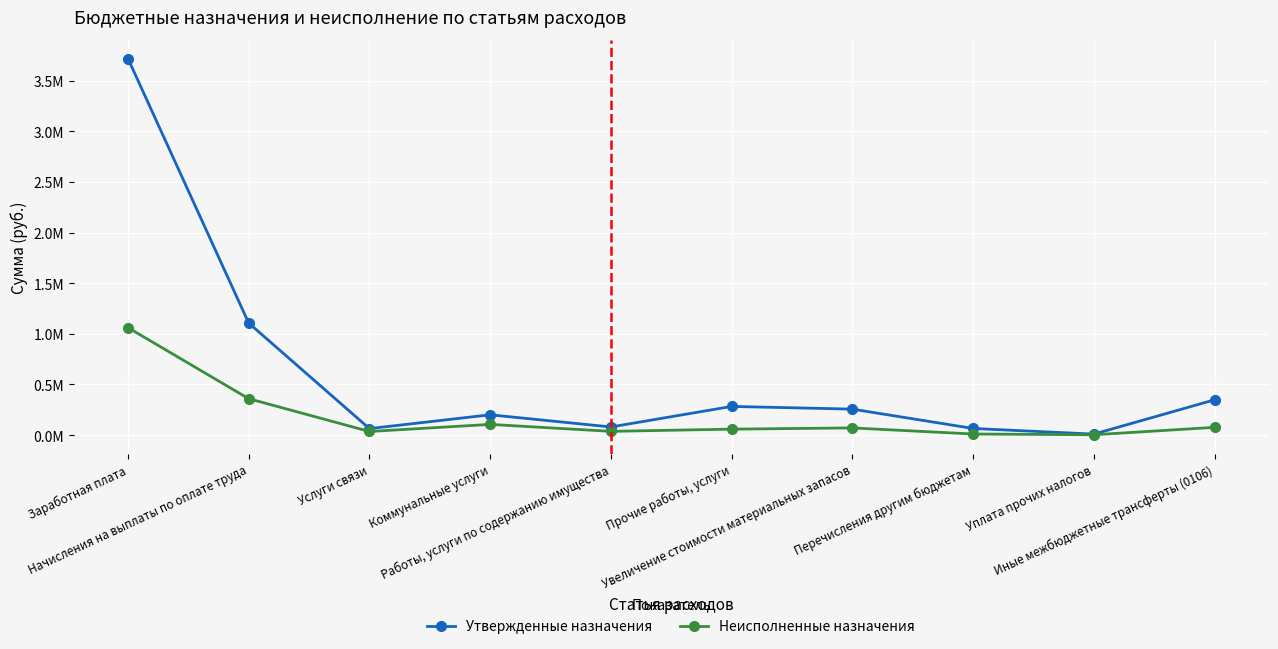

What are all the series names shown in the legend?

Утвержденные назначения, Неисполненные назначения